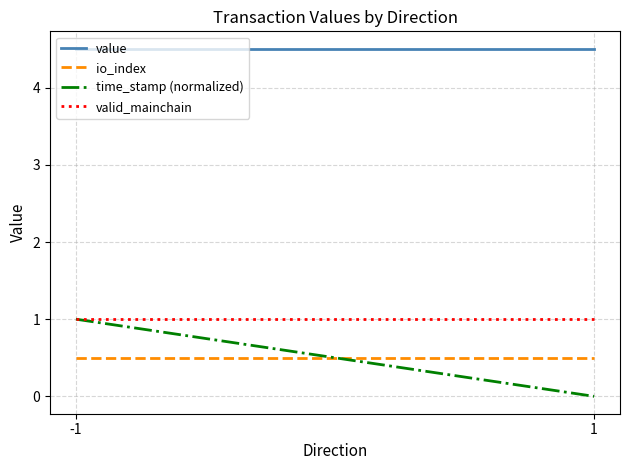

At which label is io_index closest to 0?

-1